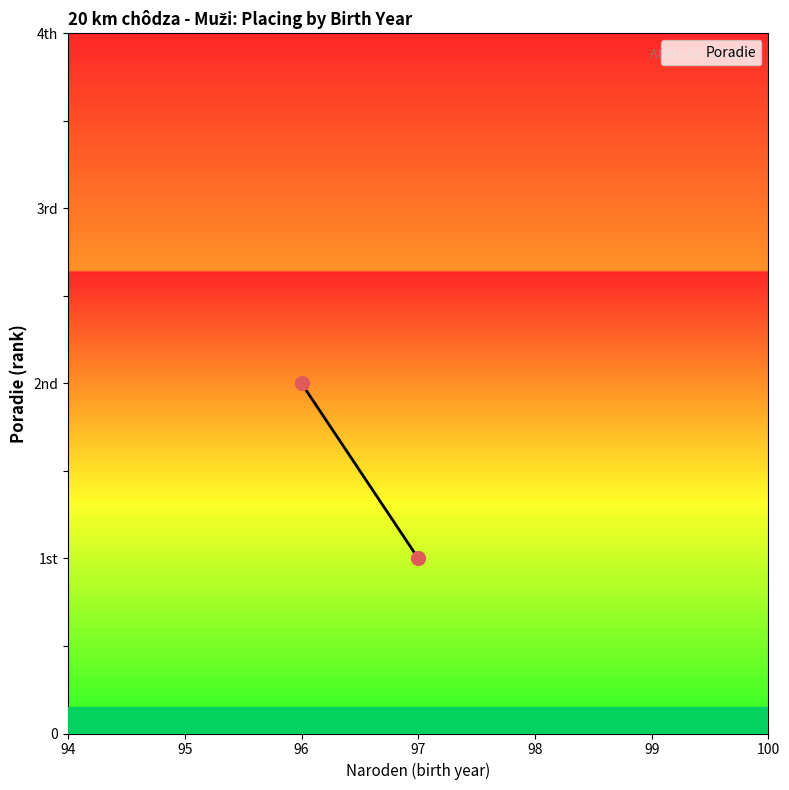

How many values are between 1 and 2?

2